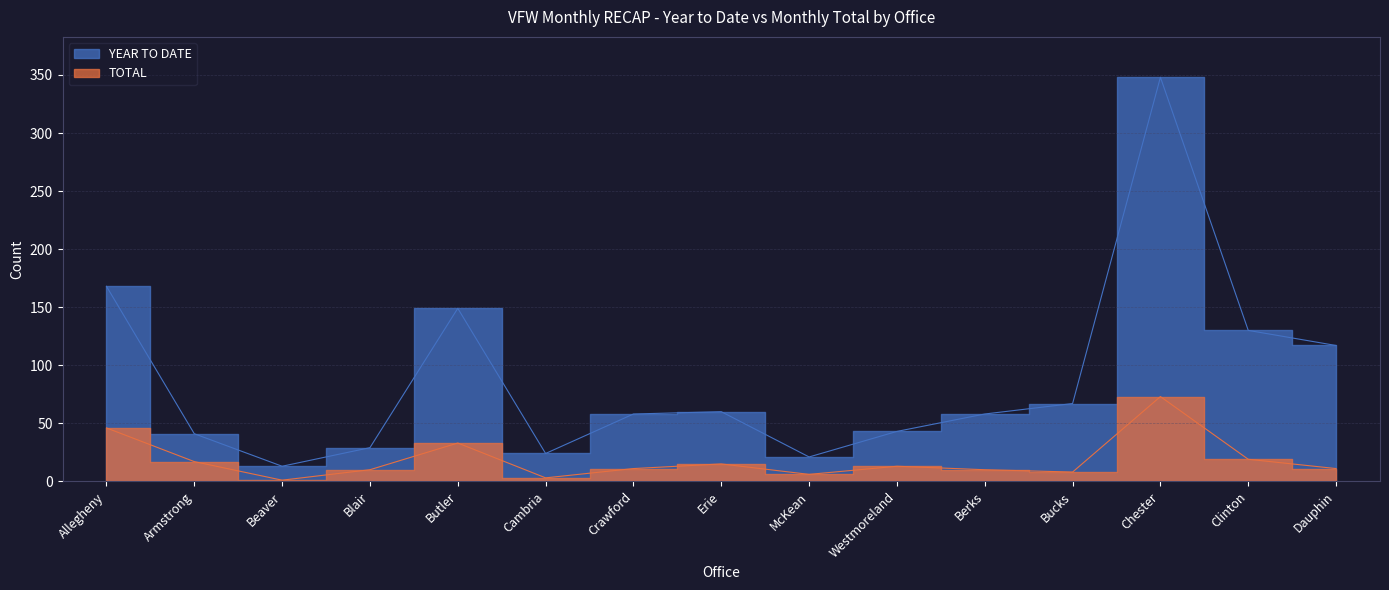

At how many categories does at least one series exceed 261?

1